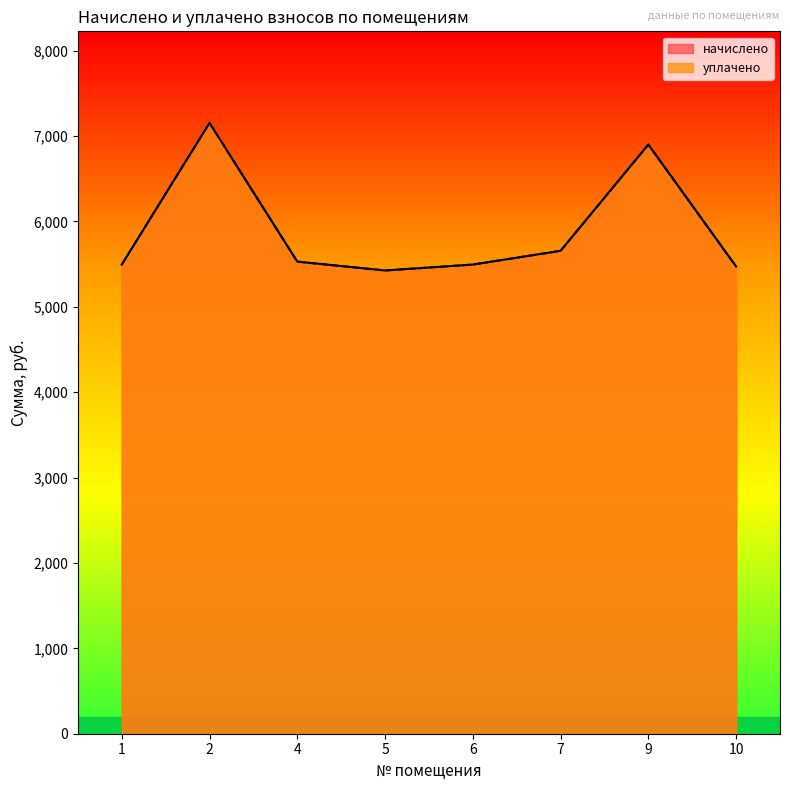

Does the chart have visible grid lines?

No